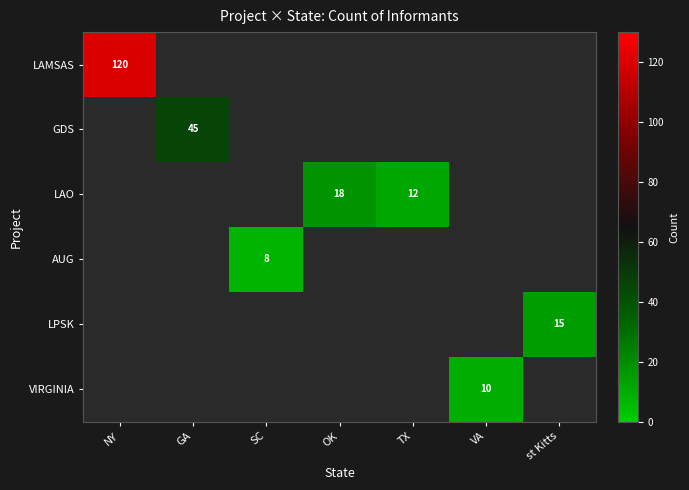

At how many categories does at least one series exceed 47?

1